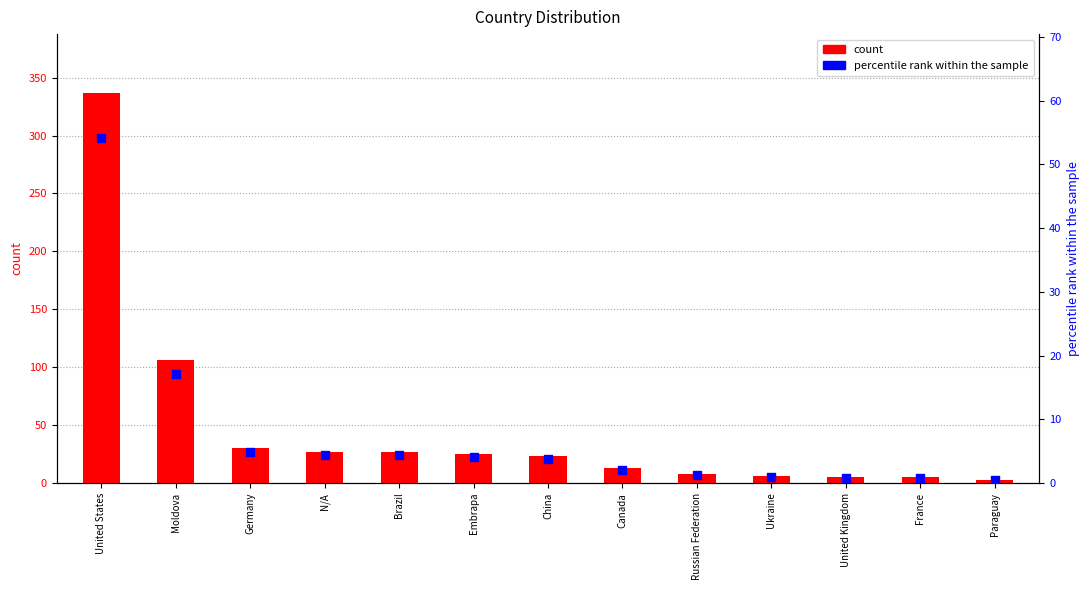

What is the total value across all series at Ukraine?

7.0